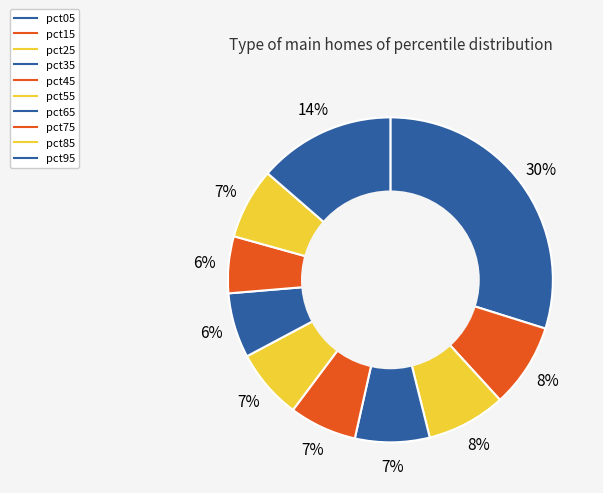

What is the total percentage of pct05 and pct45?

36.6%